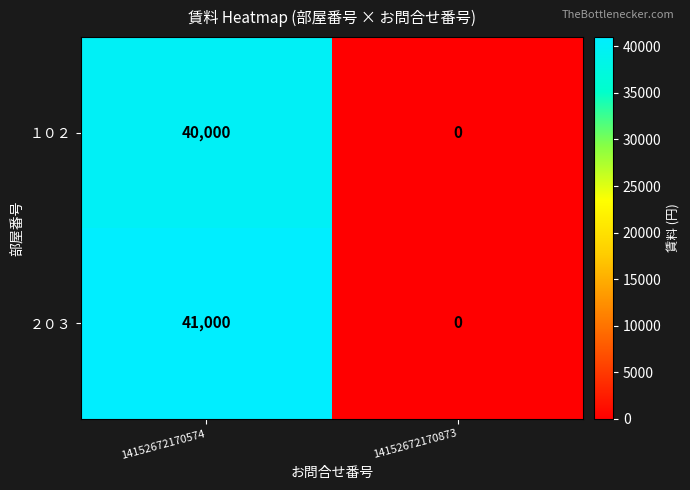

List the series in order of their peak value, lowest first.

１０２, ２０３